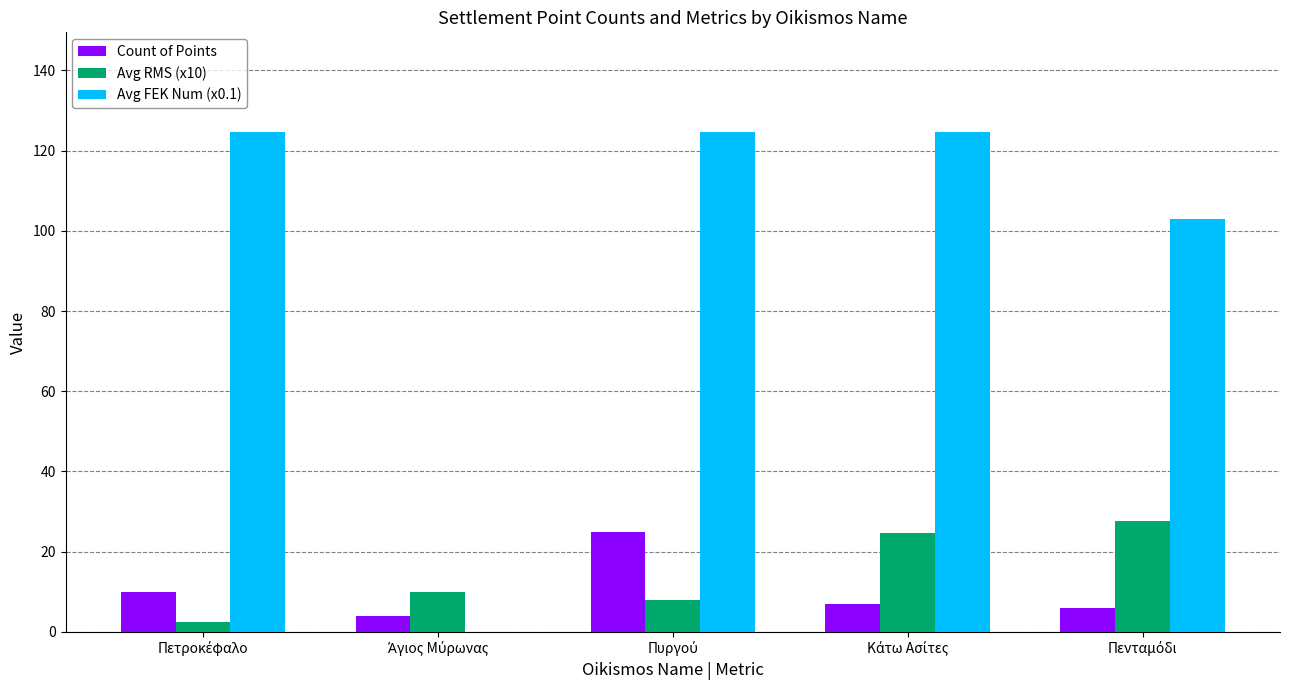

What is the maximum value shown in the chart?

124.6